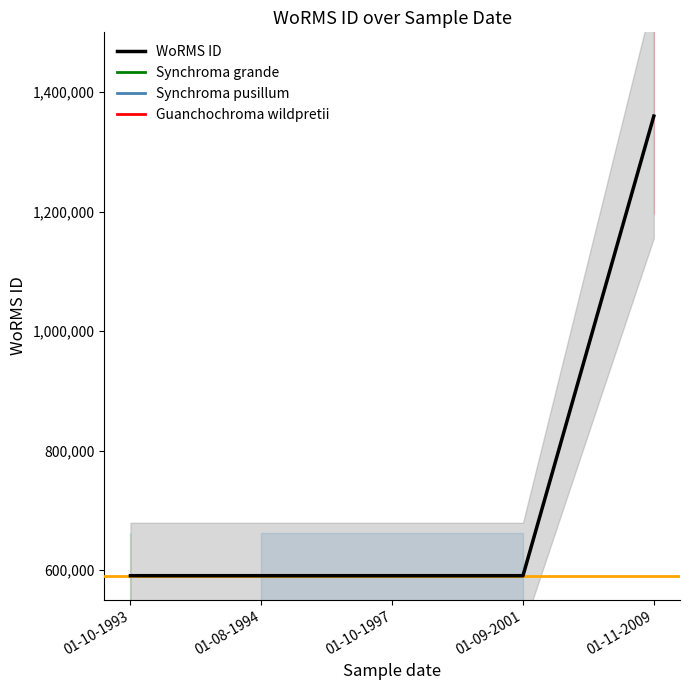

Where is WoRMS ID nearest to the value 975099?

01-10-1993